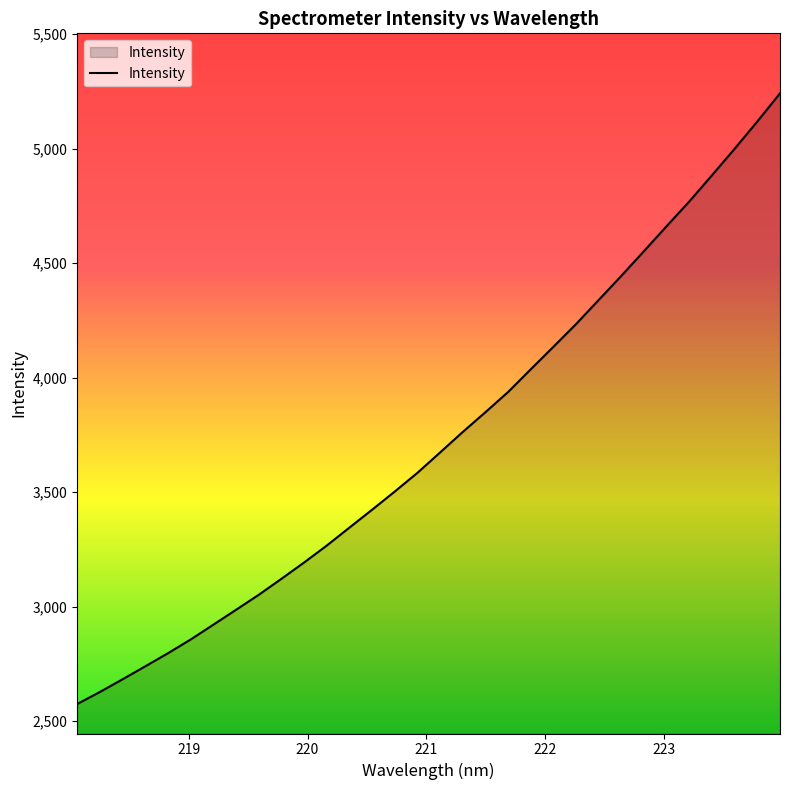

What is the difference between the maximum and minimum values?

2667.5